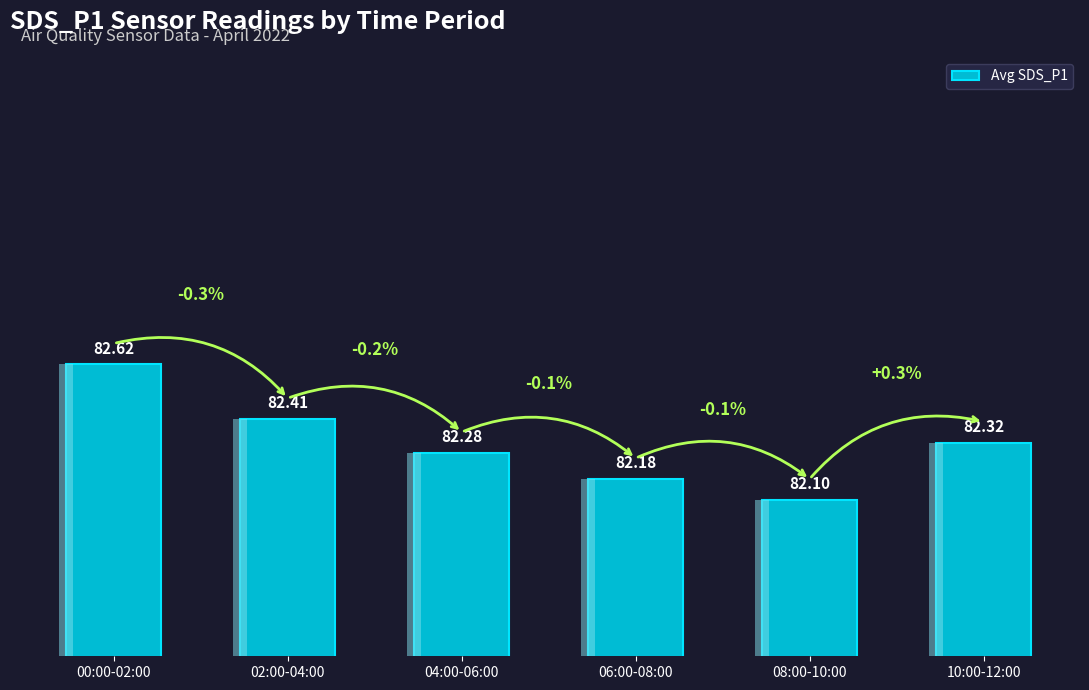

What is the label of the 6th bar from the right?

00:00-02:00